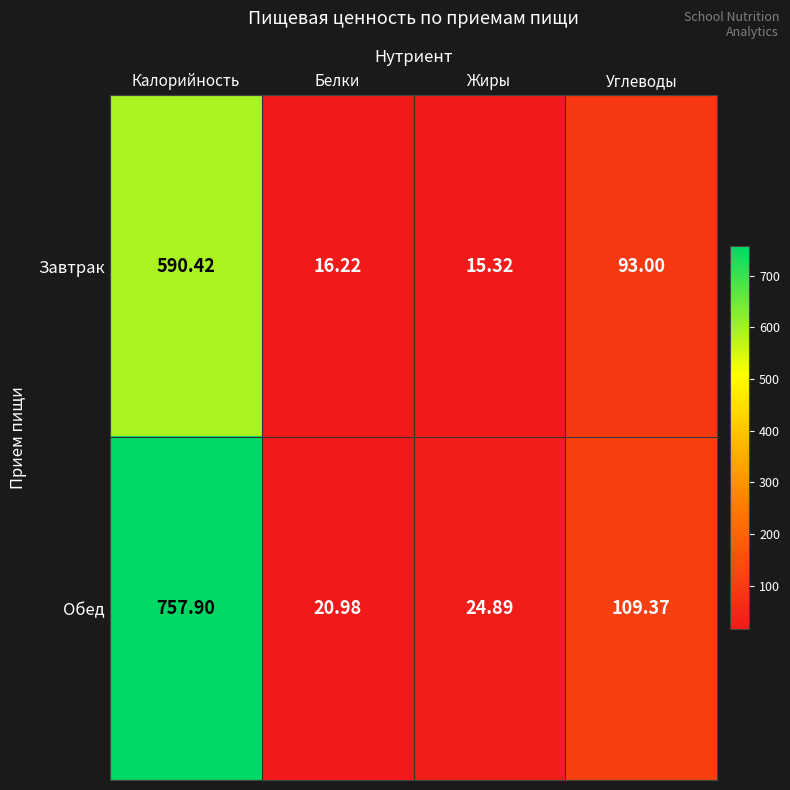

Which category has the highest value in the Завтрак series?

Калорийность